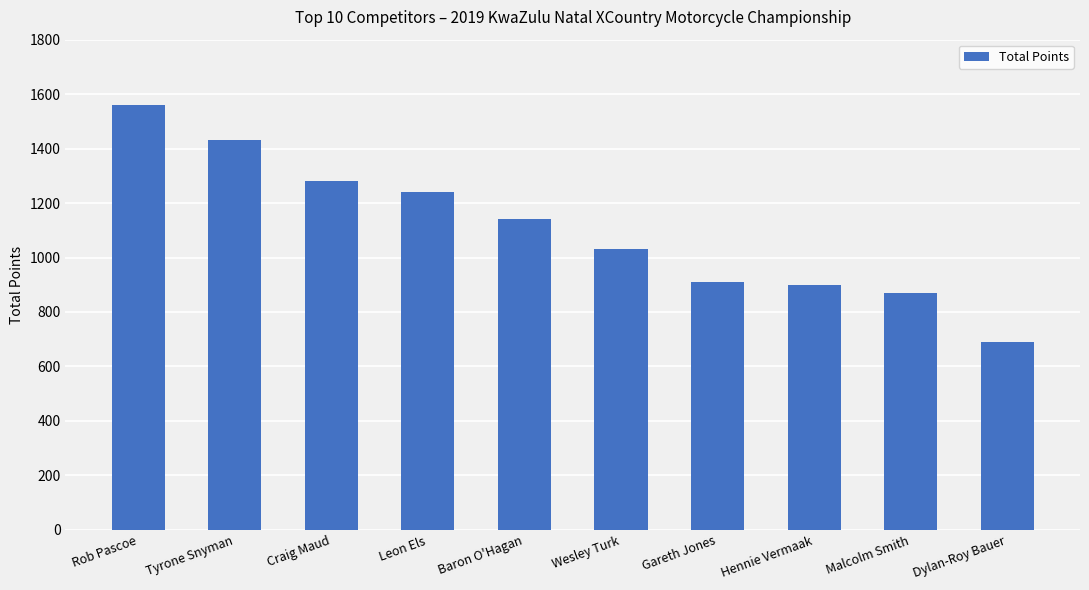

True or false: the data shows 1240 at Leon Els.

True